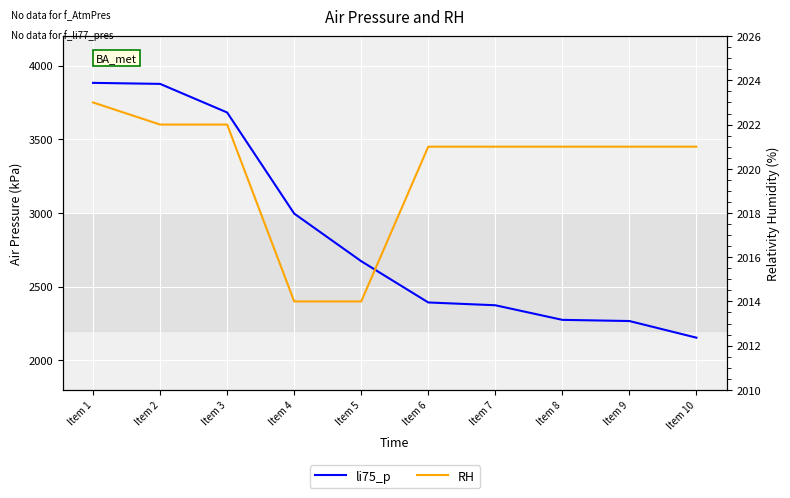

The li75_p series shows 5482 at Item 2. True or false?

False